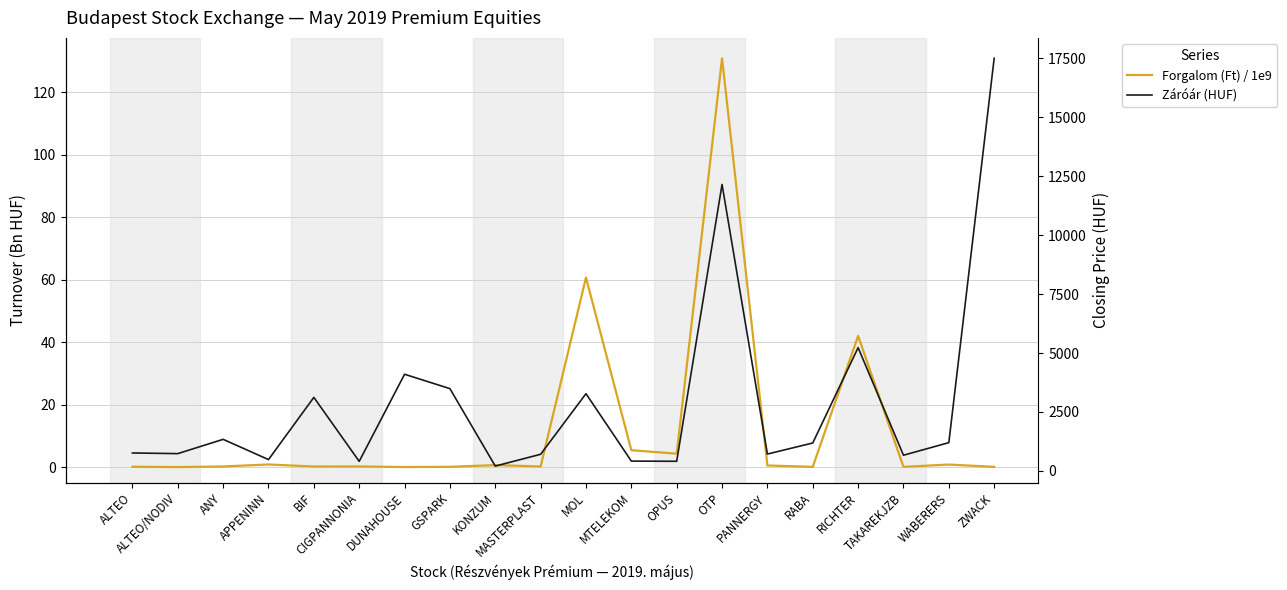

Reading left to right, what are all the values shown in this chart?

Forgalom (Ft) / 1e9: ALTEO=0.1	ALTEO/NODIV=0.0	ANY=0.2	APPENINN=0.8	BIF=0.2	CIGPANNONIA=0.2	DUNAHOUSE=0.0	GSPARK=0.1	KONZUM=0.6	MASTERPLAST=0.2	MOL=60.7	MTELEKOM=5.4	OPUS=4.3	OTP=130.8	PANNERGY=0.5	RABA=0.1	RICHTER=42.0	TAKAREKJZB=0.1	WABERERS=0.8	ZWACK=0.1
Záróár (HUF): ALTEO=762.0	ALTEO/NODIV=734.0	ANY=1340.0	APPENINN=481.0	BIF=3120.0	CIGPANNONIA=406.0	DUNAHOUSE=4100.0	GSPARK=3490.0	KONZUM=205.0	MASTERPLAST=706.0	MOL=3276.0	MTELEKOM=417.0	OPUS=408.8	OTP=12150.0	PANNERGY=716.0	RABA=1185.0	RICHTER=5230.0	TAKAREKJZB=666.0	WABERERS=1200.0	ZWACK=17500.0